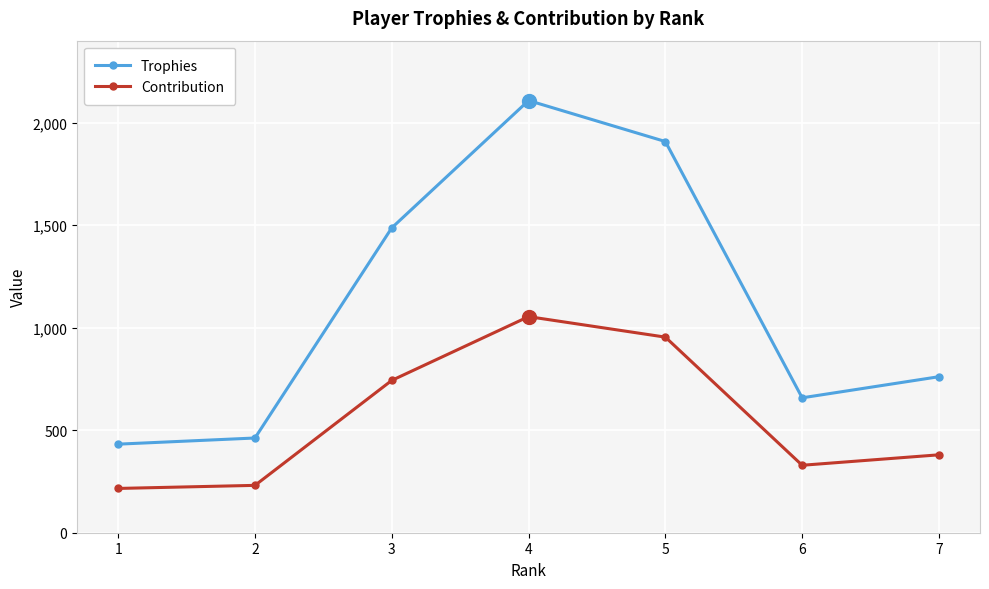

List the series in order of their peak value, highest first.

Trophies, Contribution